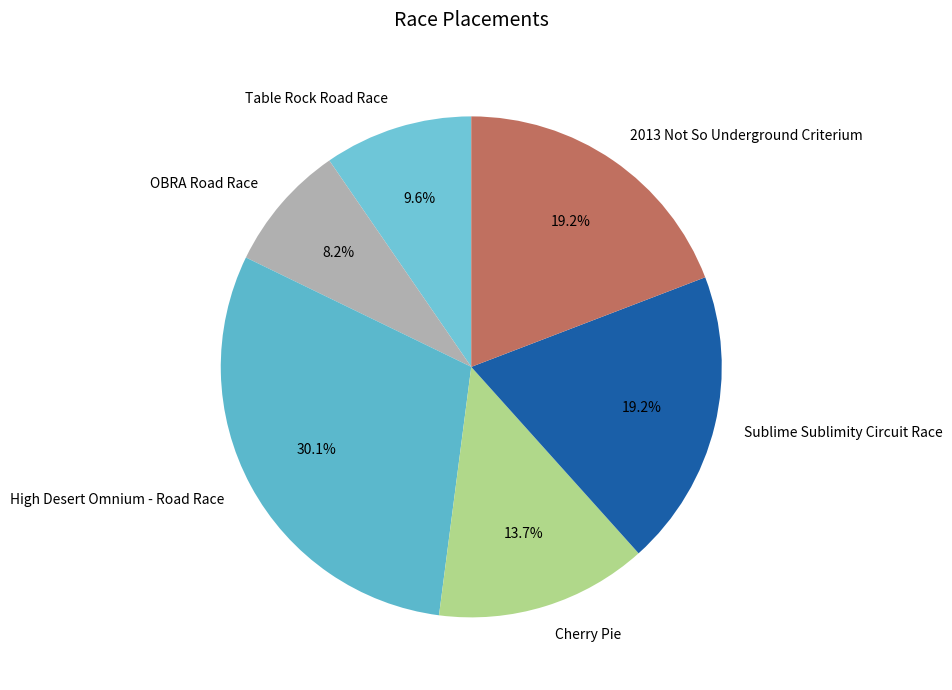

What is the total percentage of Cherry Pie and Table Rock Road Race?

23.3%